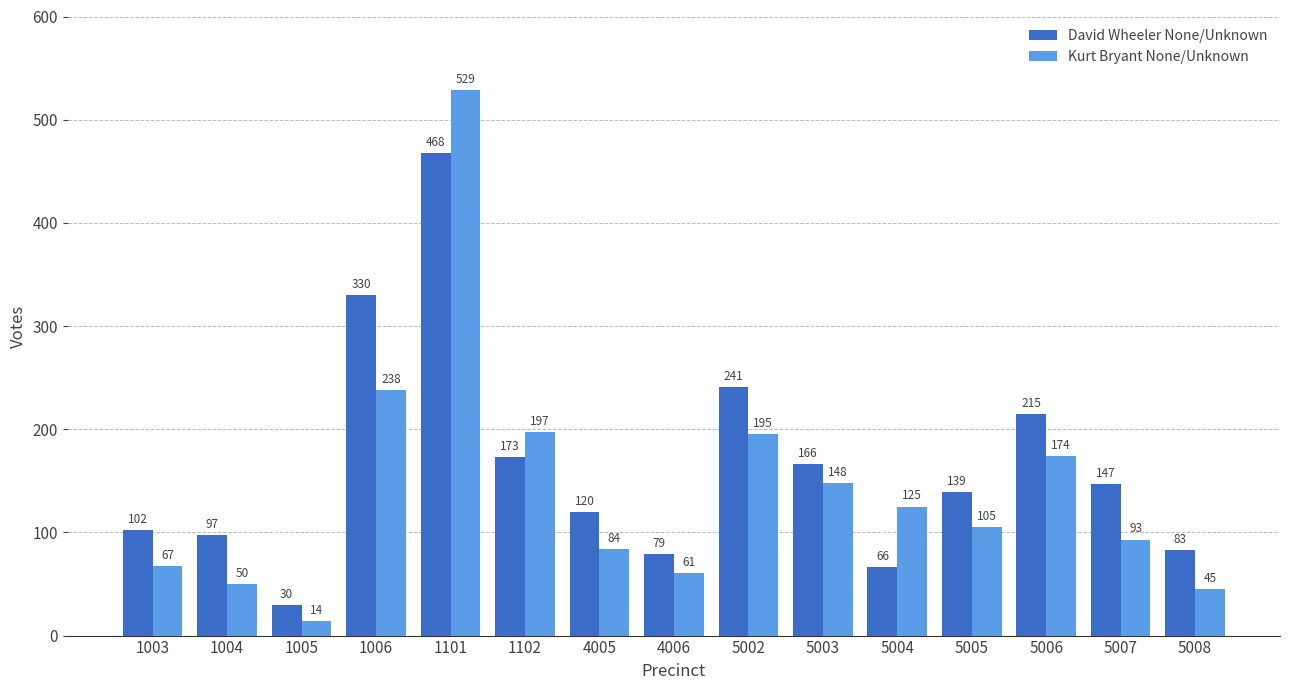

What is the difference between the second highest and second lowest values in the Kurt Bryant None/Unknown series?

193